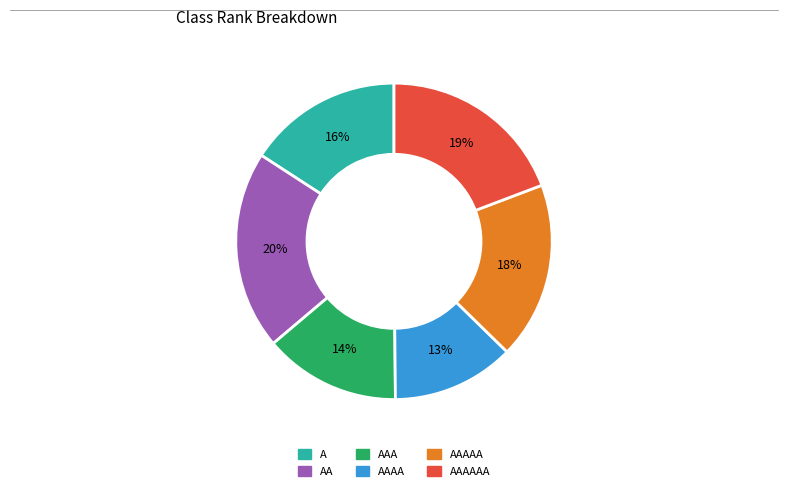

Is it true that AAAA is 21% of the pie?

False